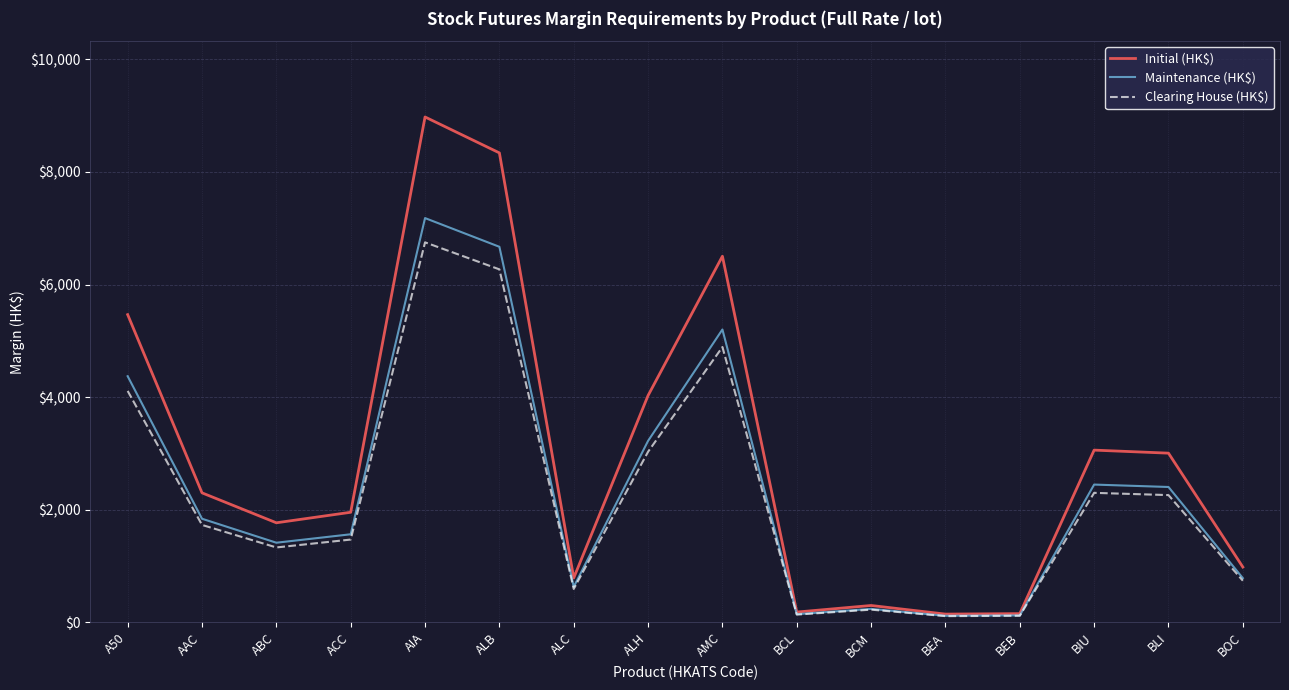

The Clearing House (HK$) series shows 225 at BCM. True or false?

True